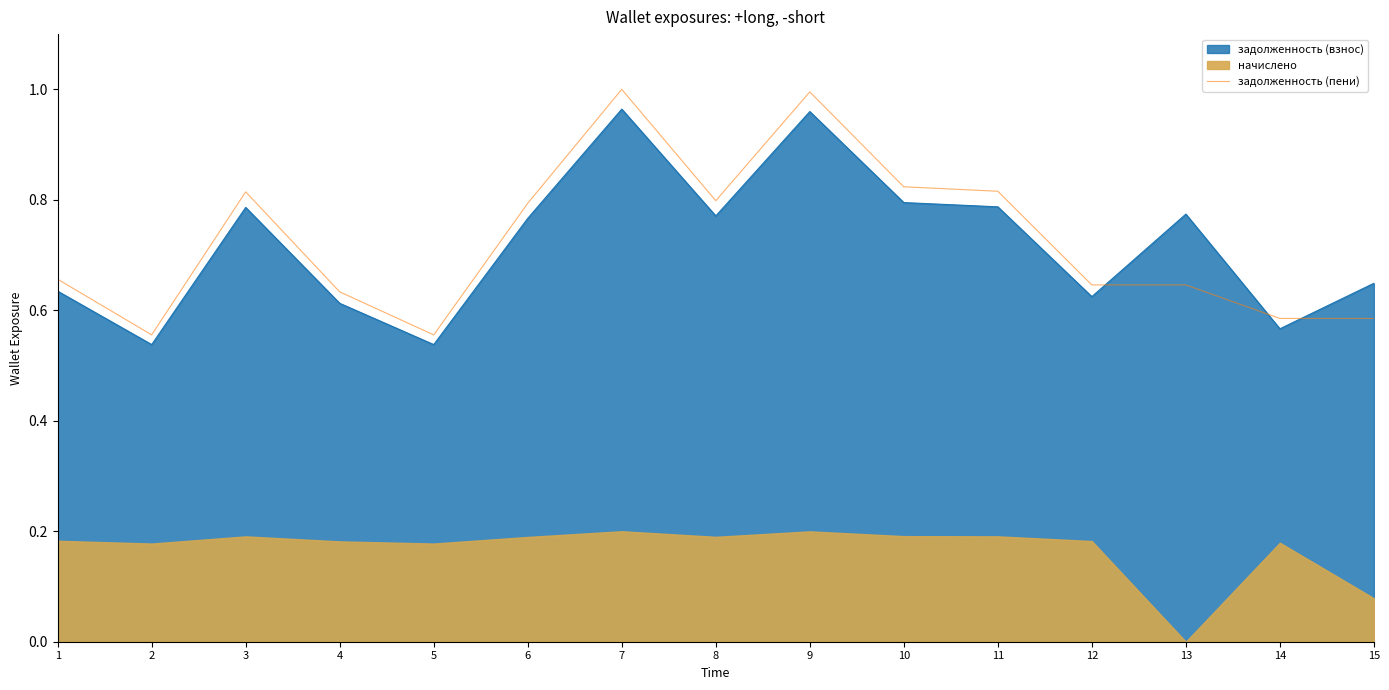

Where is the data nearest to the value 0?

2